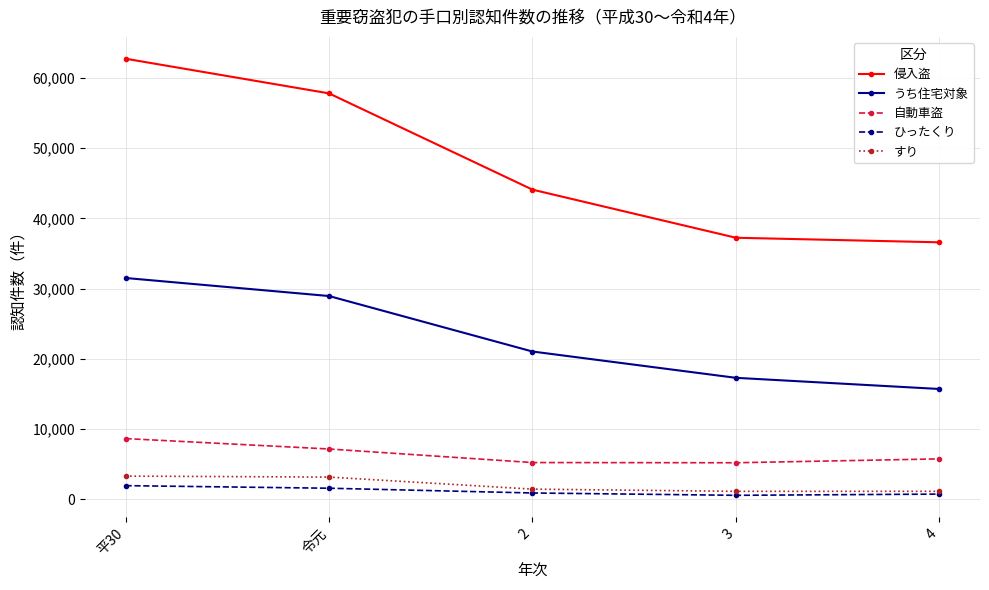

What is the difference between the second highest and minimum values in the 自動車盗 series?

1961